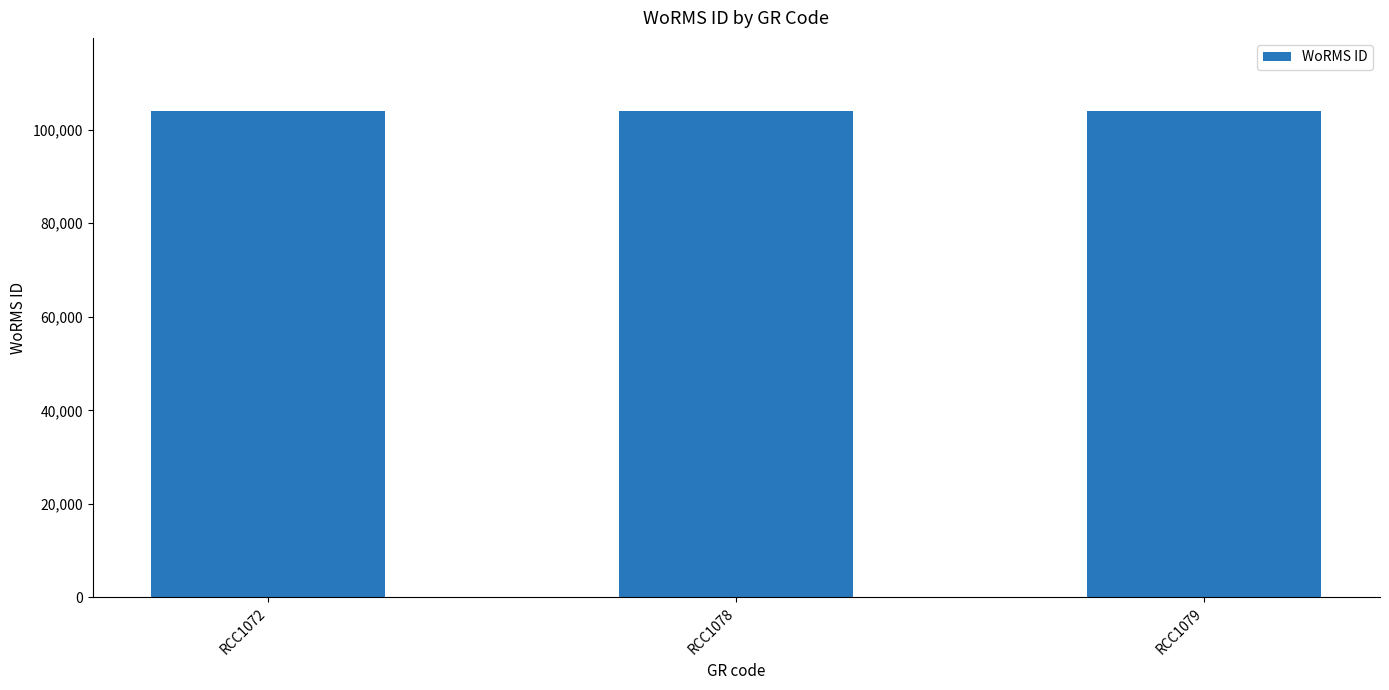

Approximately how many times larger is the value at RCC1078 compared to RCC1072?

1.0